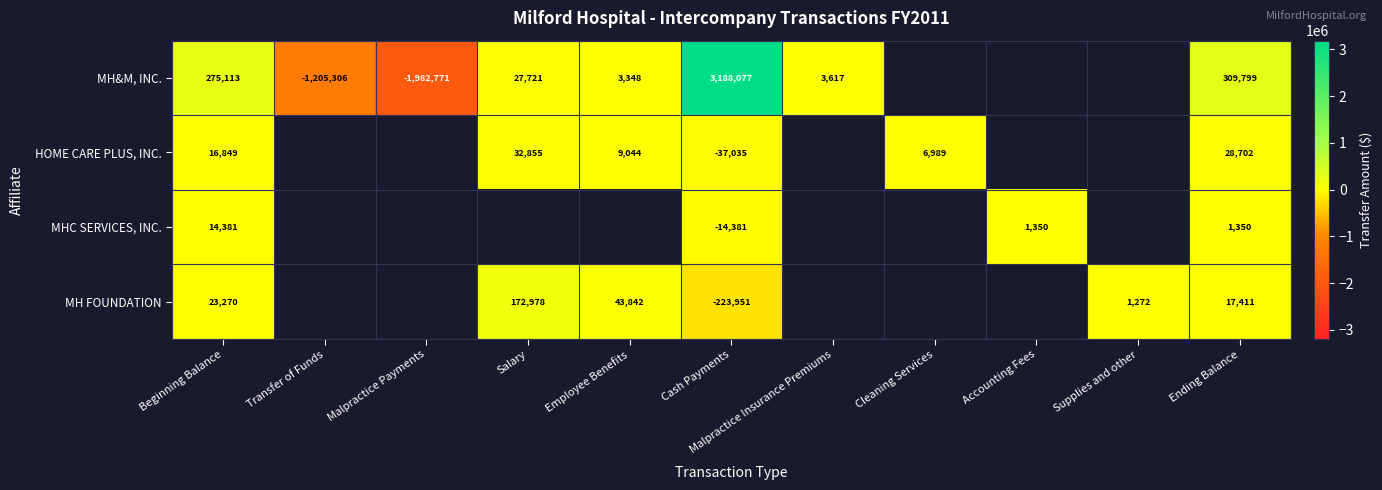

Is the value of MH&M, INC. at Transfer of Funds greater than the value of HOME CARE PLUS, INC. at Salary?

No